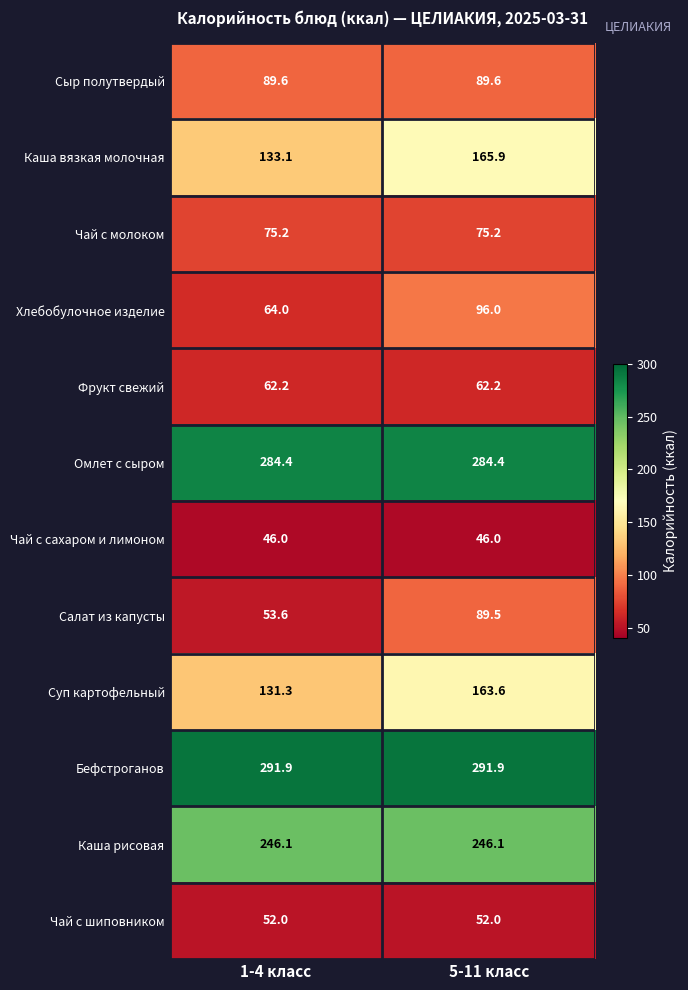

What is the spread (max minus min) of values at 5-11 класс?

245.9